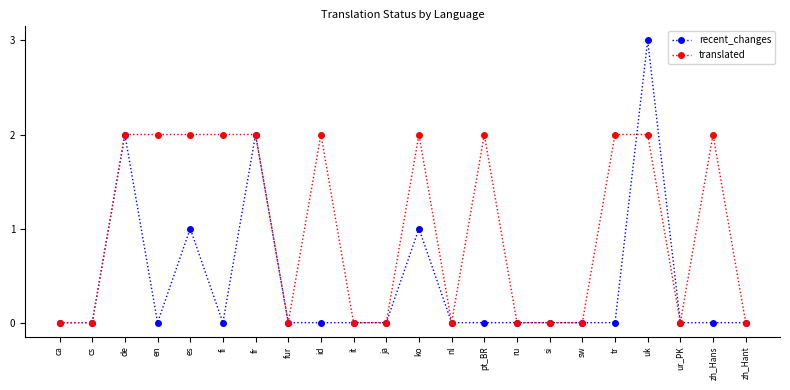

Which label corresponds to the largest value in the chart?

uk